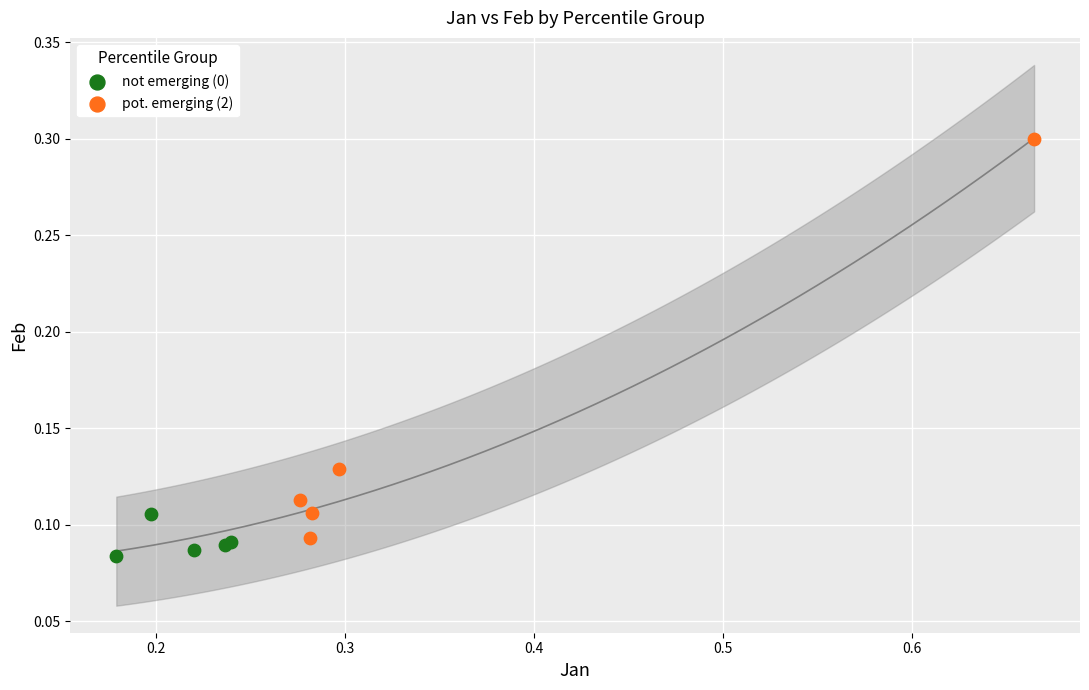

Which series has the widest spread of Y values?

pot. emerging (2)